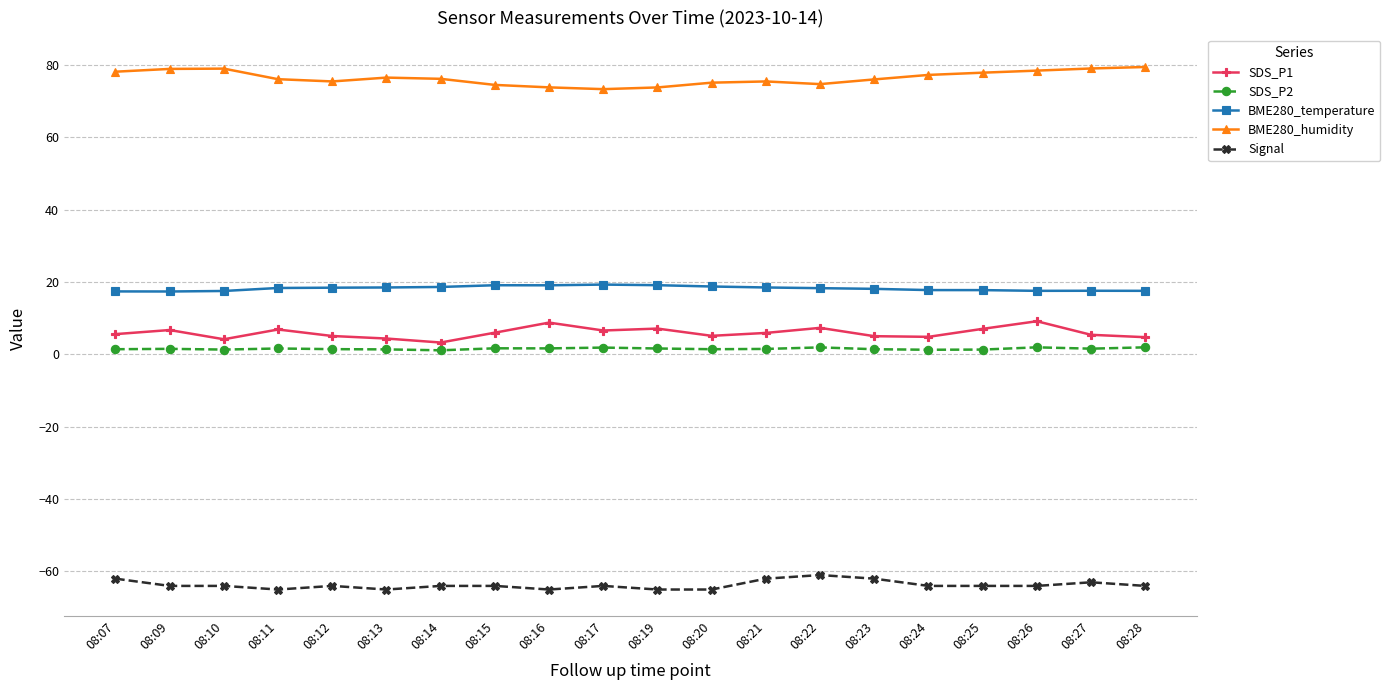

What are all the series names shown in the legend?

SDS_P1, SDS_P2, BME280_temperature, BME280_humidity, Signal